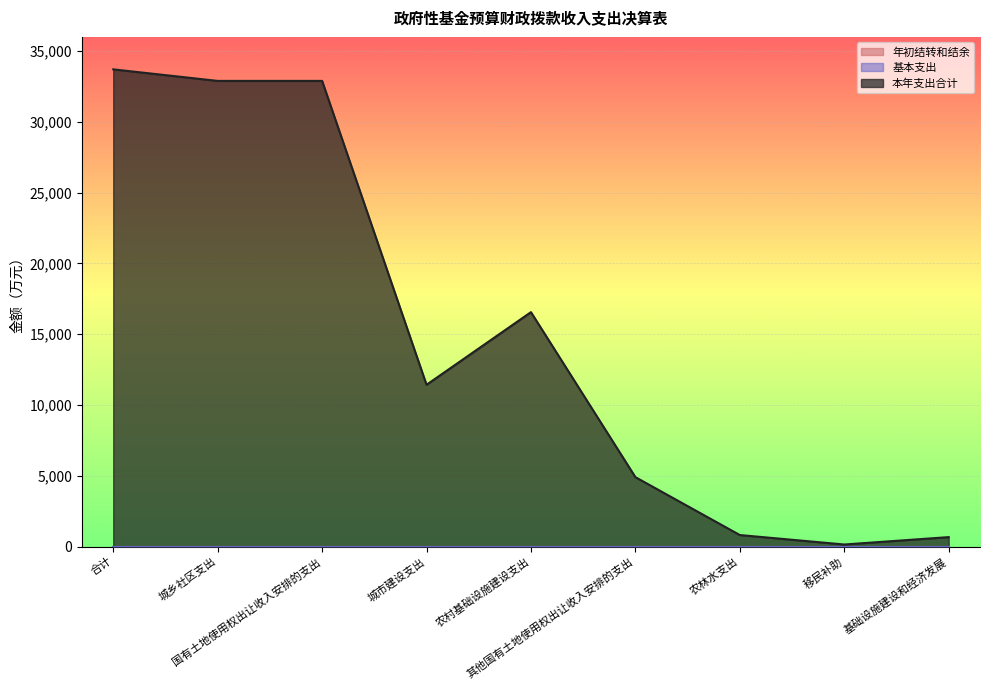

Where is 年初结转和结余 nearest to the value 0?

合计